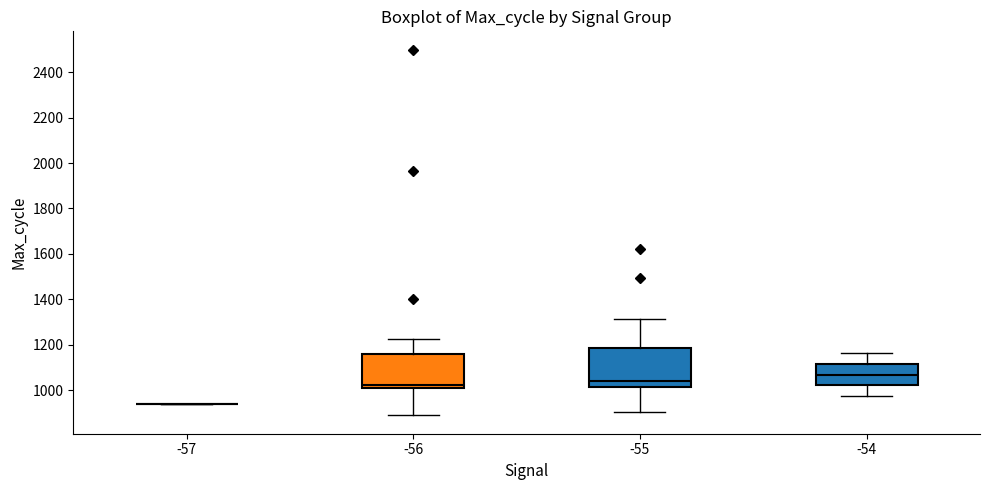

Reading left to right, transcribe this box plot: for each box, give where its median line is, the range the box spans, and where its two whiskers end, as read against the y-axis. The values are not printed on the chart, so give them approximately, as read against the axis.

-57: box collapsed to a line at 940, whiskers 940 to 940
-56: median 1020, box 1000 to 1160, whiskers 880 to 1220
-55: median 1040, box 1020 to 1180, whiskers 900 to 1320
-54: median 1060, box 1020 to 1120, whiskers 980 to 1160